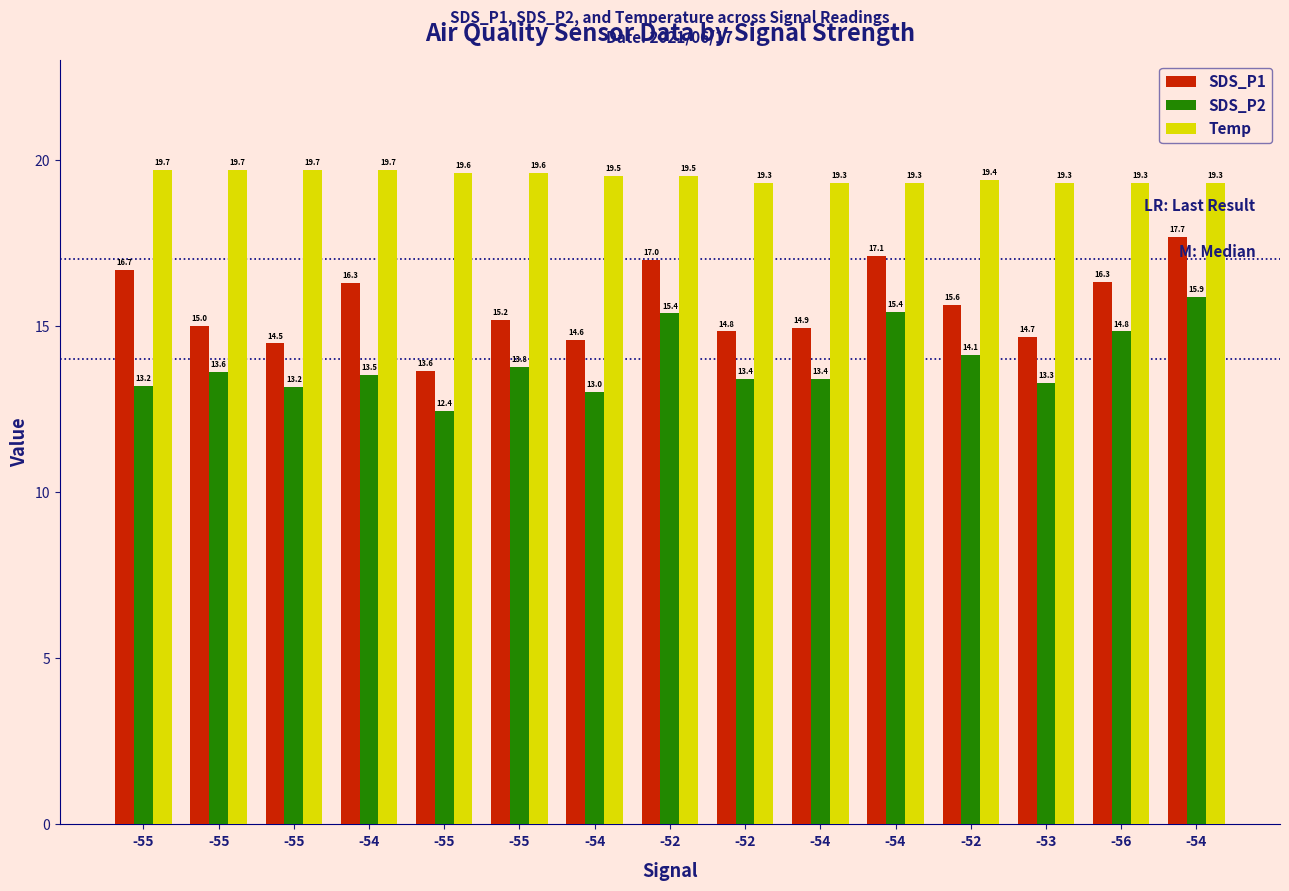

How many data points does each series have?

15